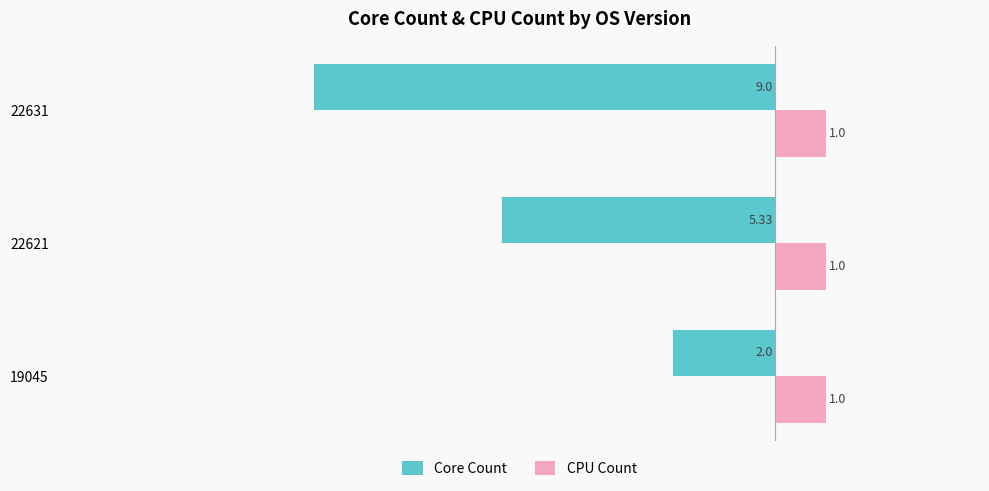

At which category is the sum across all series the highest?

19045